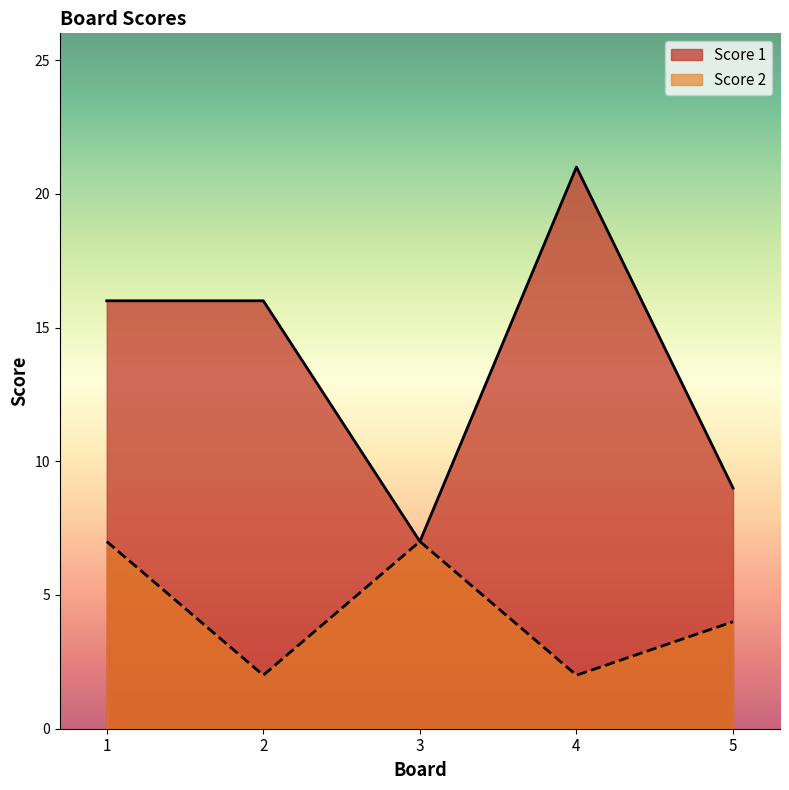

Count the number of data series in this chart.

2